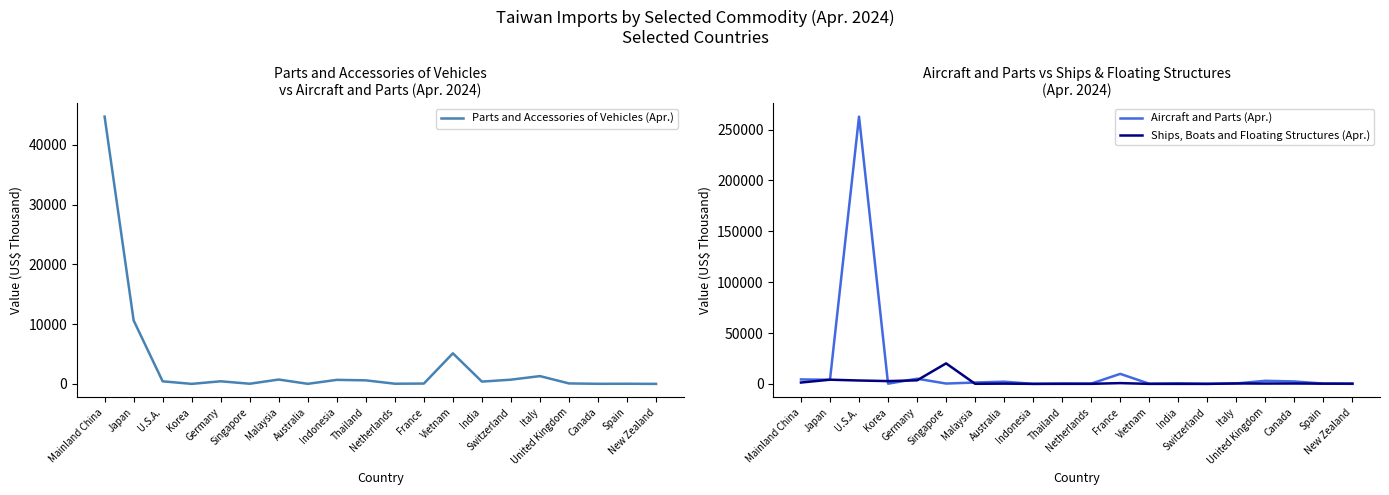

How many times do Parts and Accessories of Vehicles (Apr.) and Ships, Boats and Floating Structures (Apr.) cross each other?

7